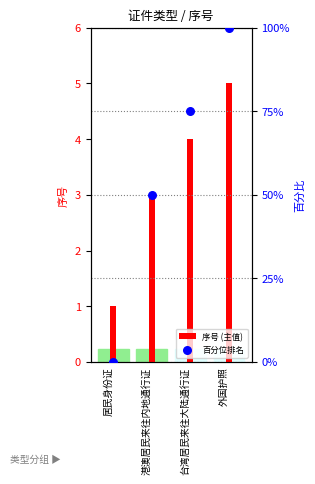

What is the total value across all series at 台湾居民来往大陆通行证?

79